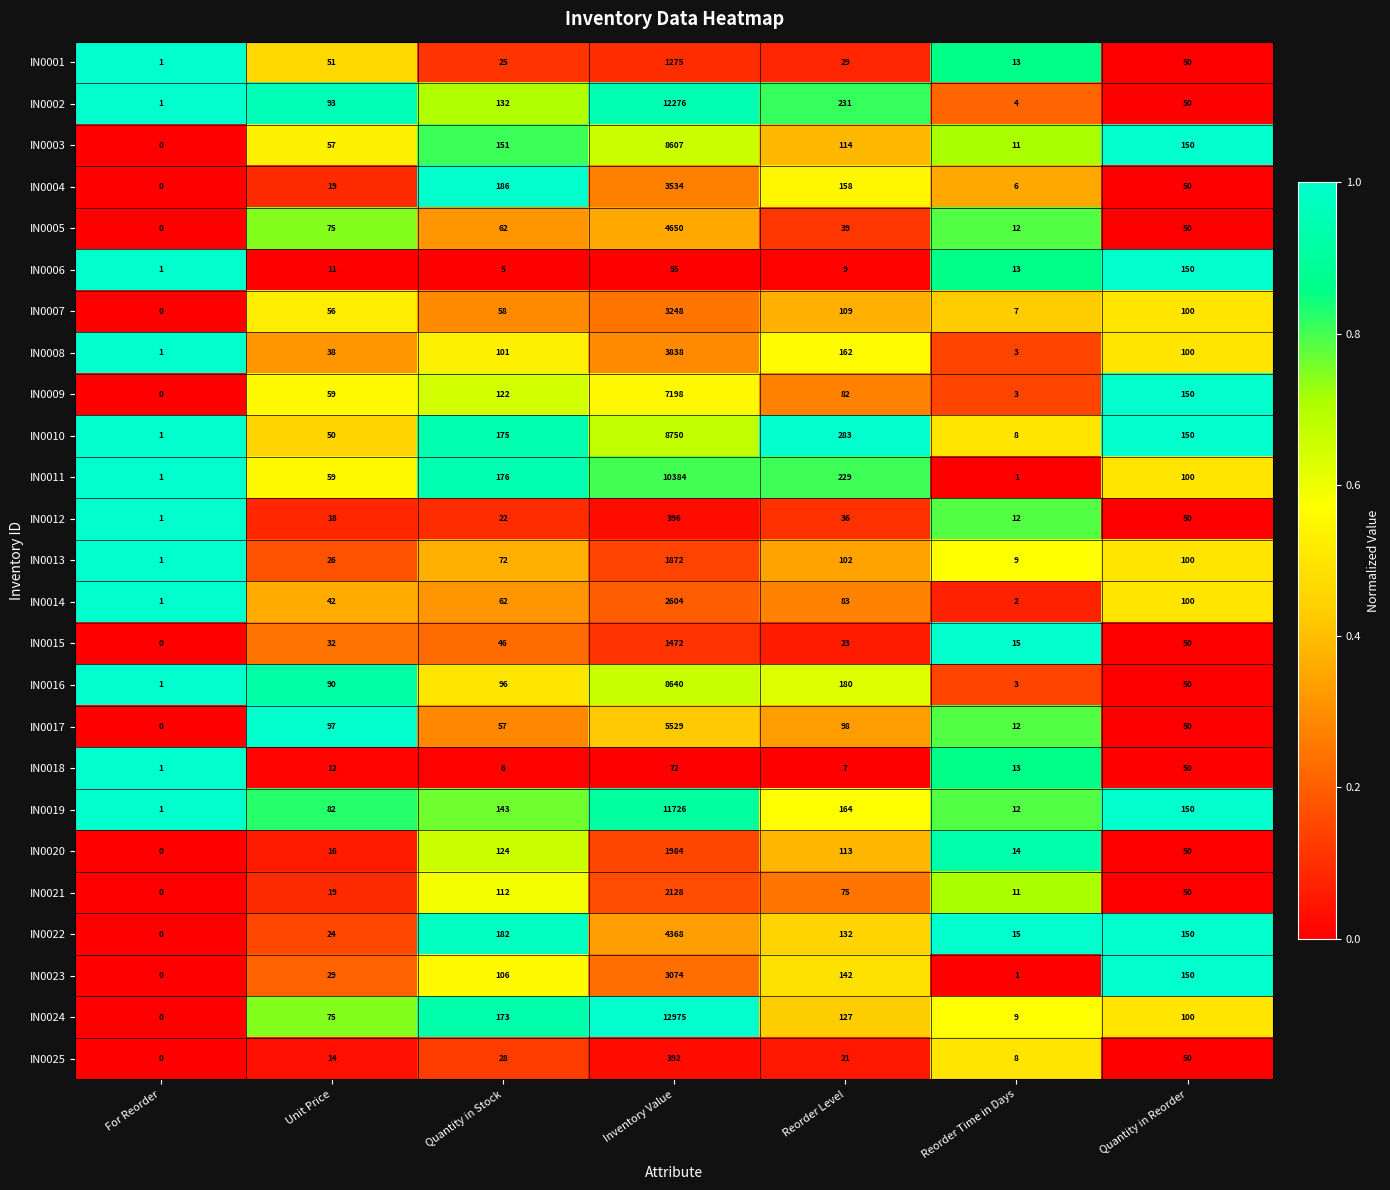

What is the total value across all series at Quantity in Stock?

2422